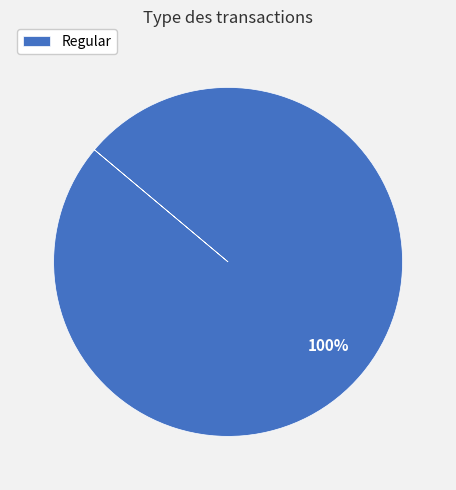

Rank the categories by value from lowest to highest.

Regular